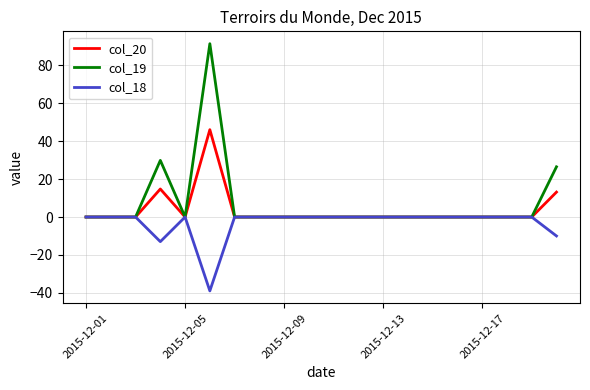

What is the difference between the maximum and minimum values in the col_19 series?

91.5